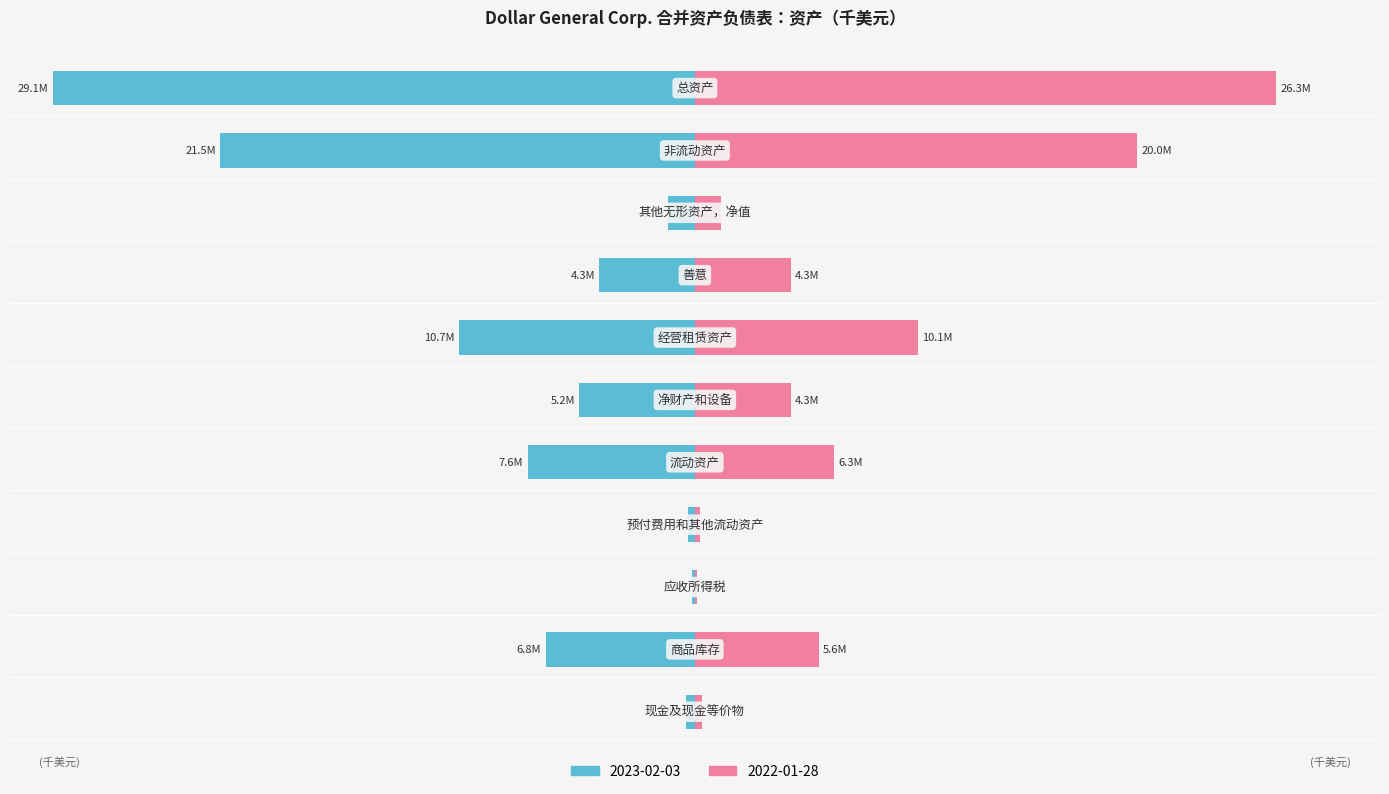

Which series has the largest range (max minus min)?

2023-02-03